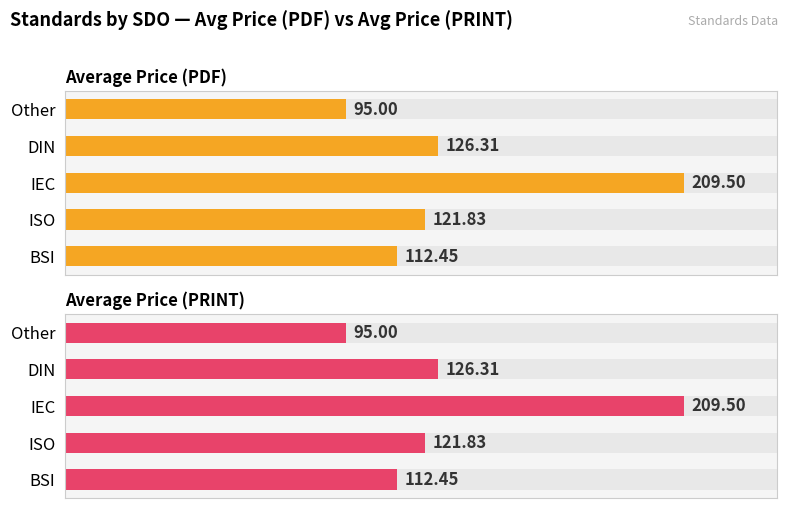

Reading left to right, what are all the values shown in this chart?

Average Price (PDF): 112.5	121.8	209.5	126.3	95.0
Average Price (PRINT): 112.5	121.8	209.5	126.3	95.0